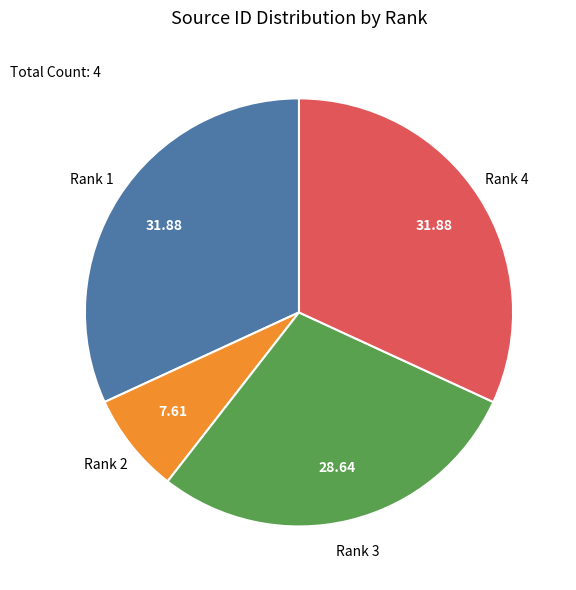

Count the number of slices in the pie.

4